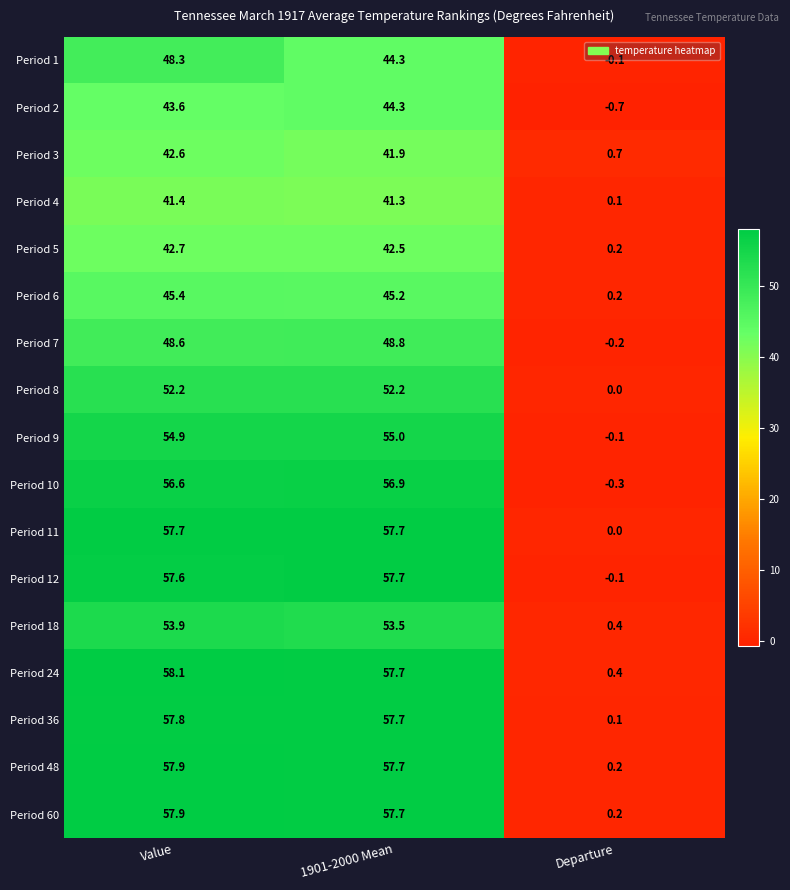

How many negative values does the Period 9 series have?

1